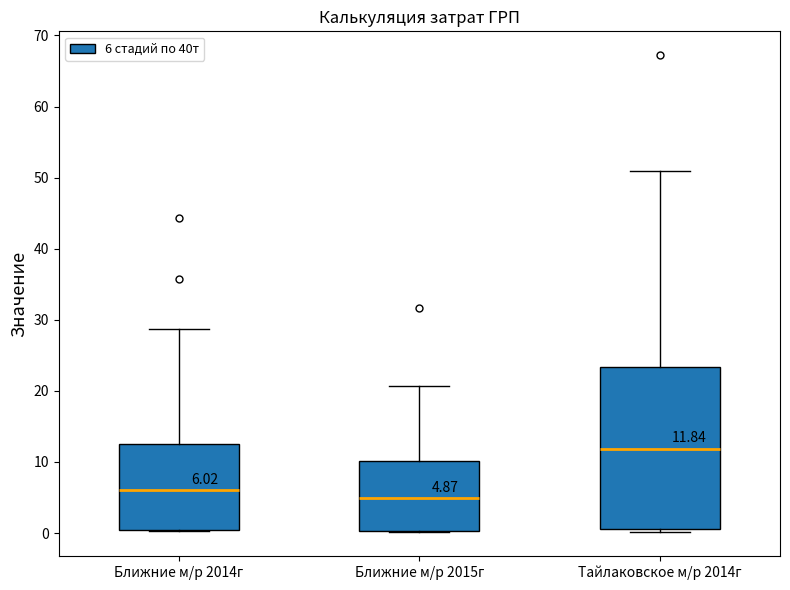

Comparing the boxes themselves (not the whiskers), which one is the tallest?

Тайлаковское м/р 2014г